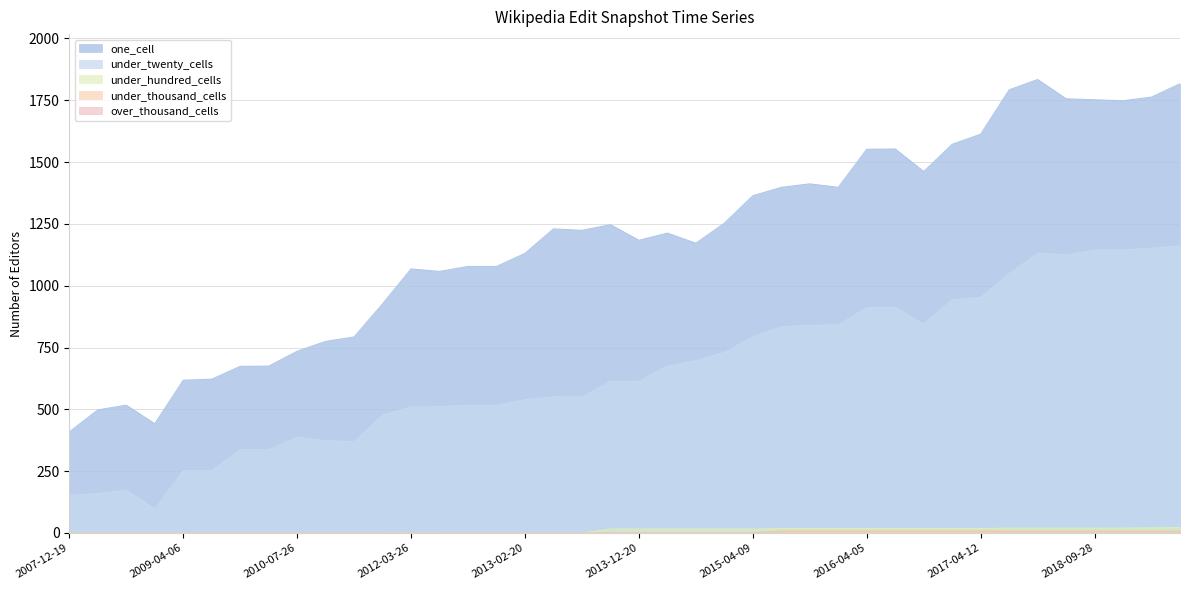

At which category does one_cell reach its first local peak?

2008-10-10